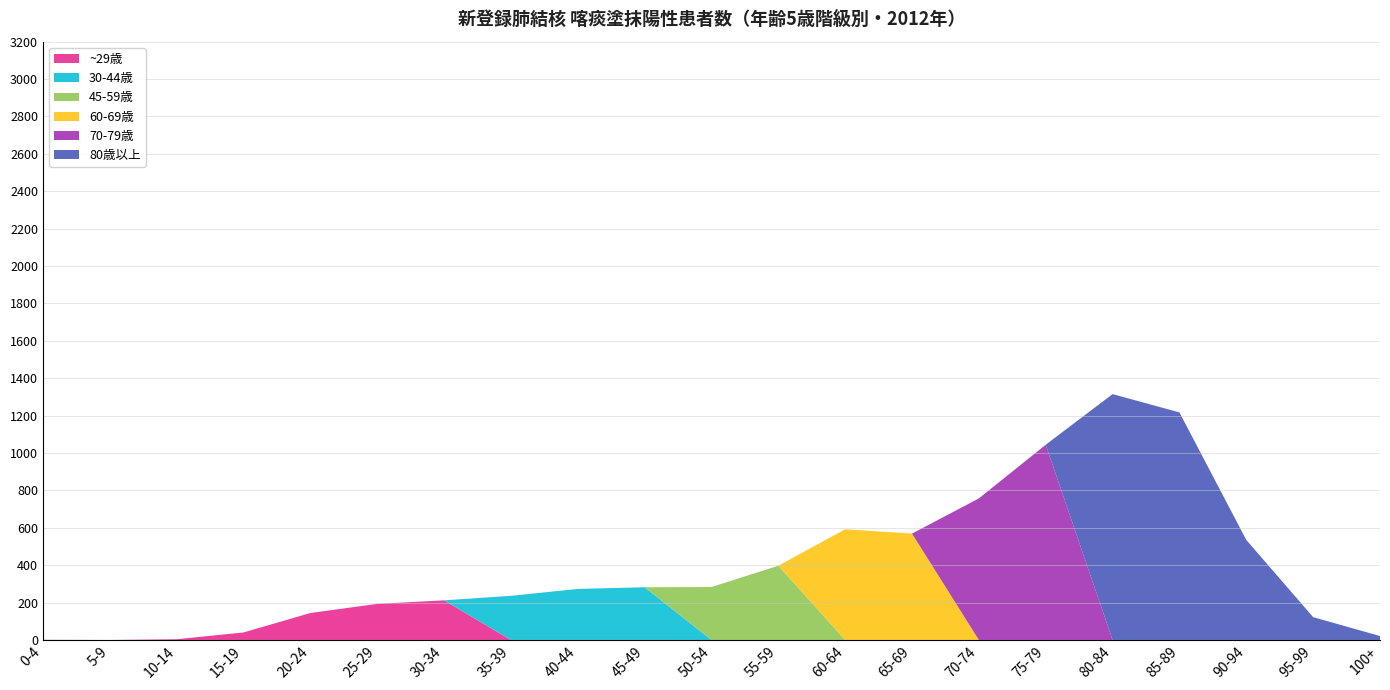

The value of ~29歳 at 60-64 is 0. True or false?

True